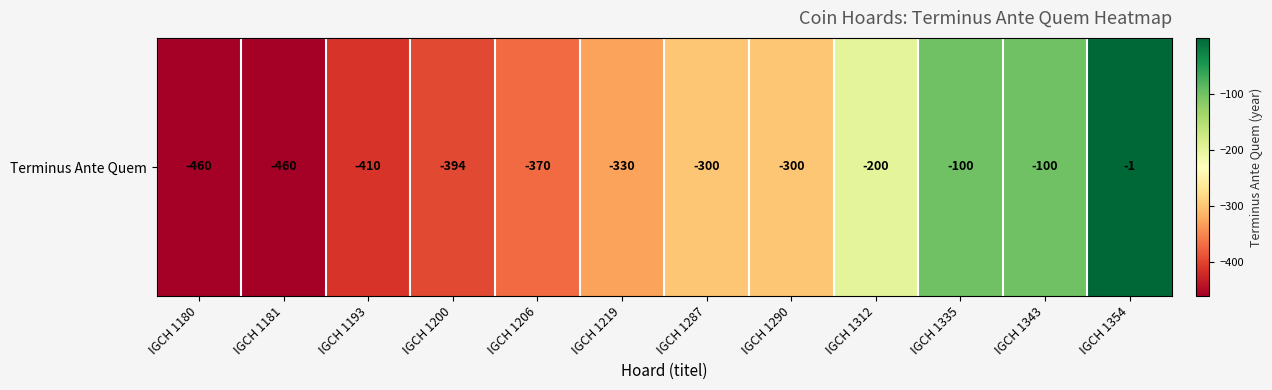

Reading right to left, transcribe all the data shown in this chart.

-1	-100	-100	-200	-300	-300	-330	-370	-394	-410	-460	-460